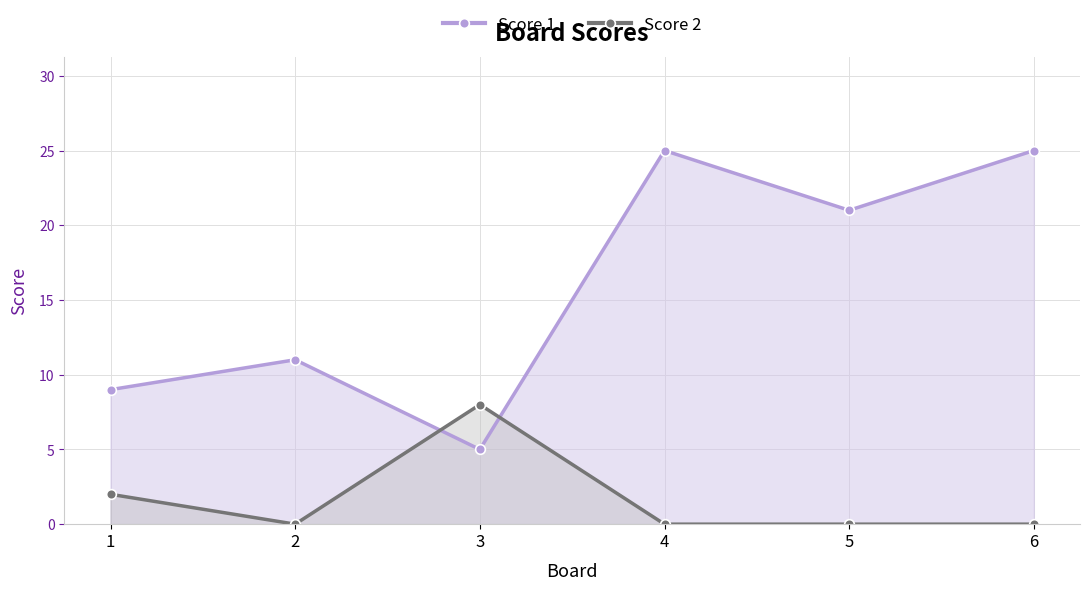

At how many categories does at least one series exceed 11?

3